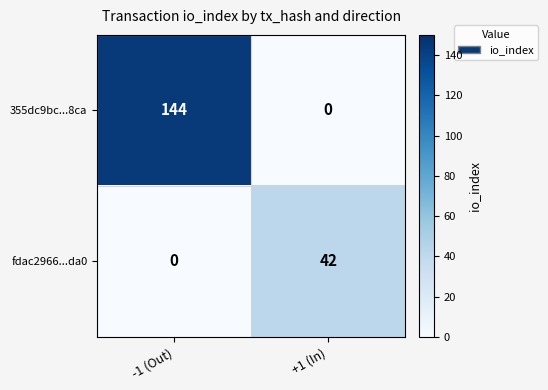

Which label corresponds to the largest value in the chart?

-1 (Out)